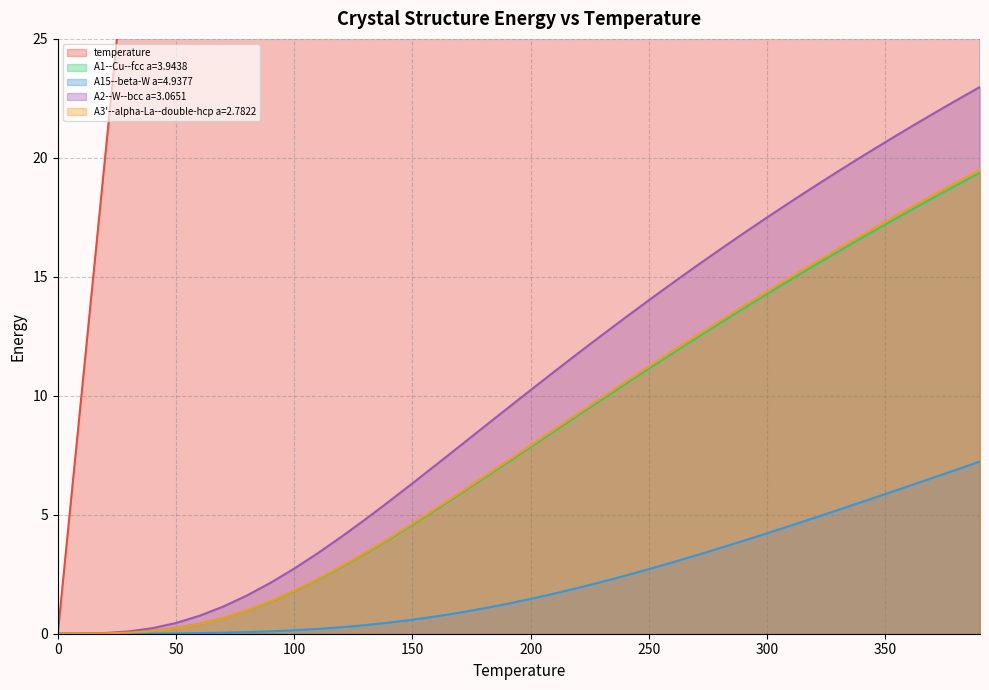

Which series has the widest spread of values?

temperature